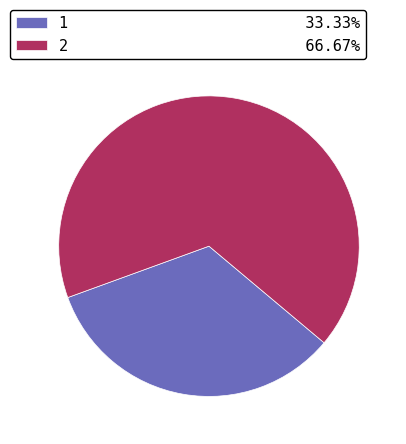

Combined, do 2 and 1 account for over 50%?

Yes